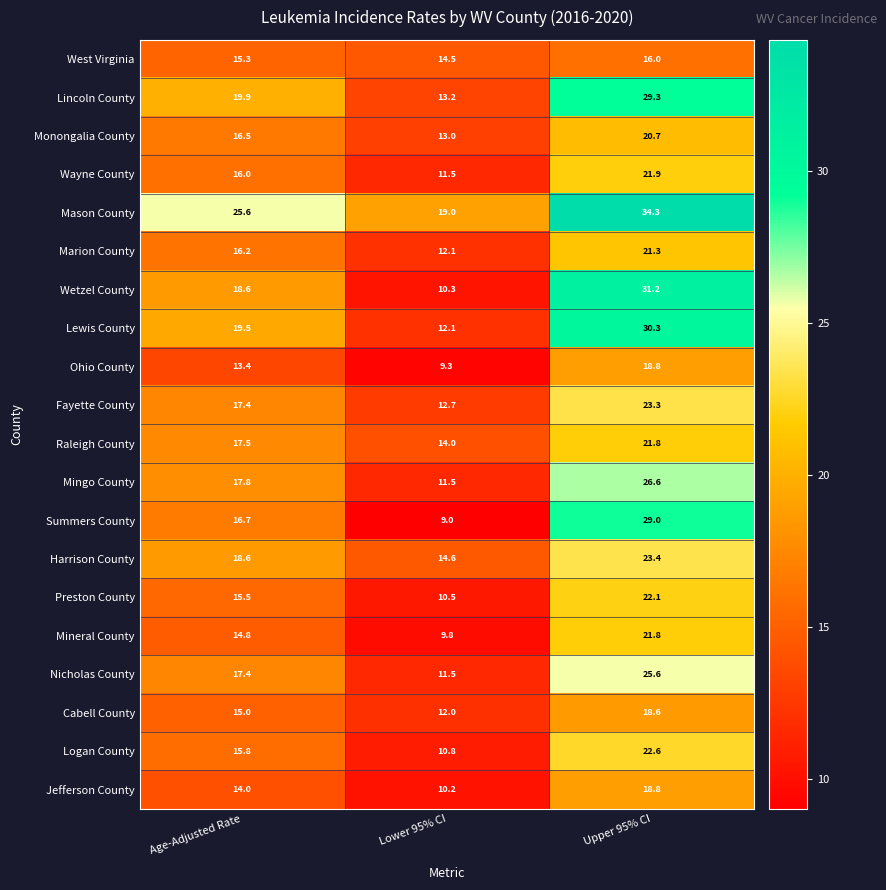

True or false: Harrison County has a value of 18.6 at Age-Adjusted Rate.

True